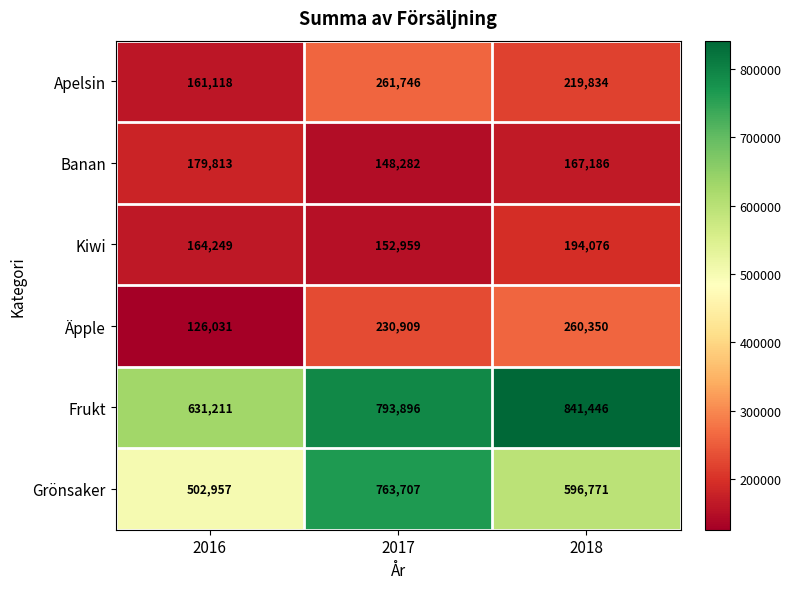

Count the Banan values in the range 148282 to 179813.

3